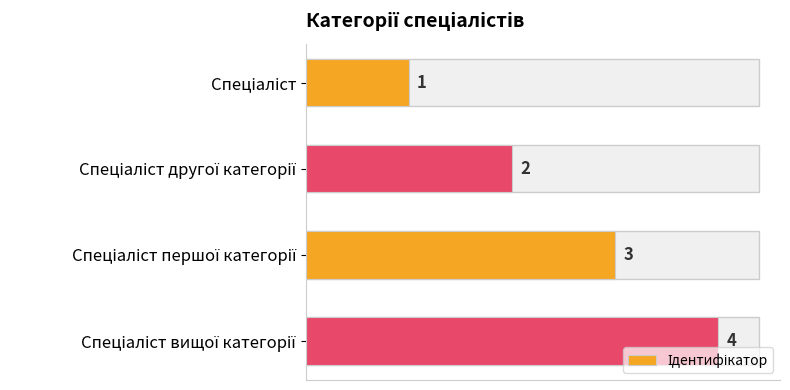

What is the value of the 4th bar from the top?

4